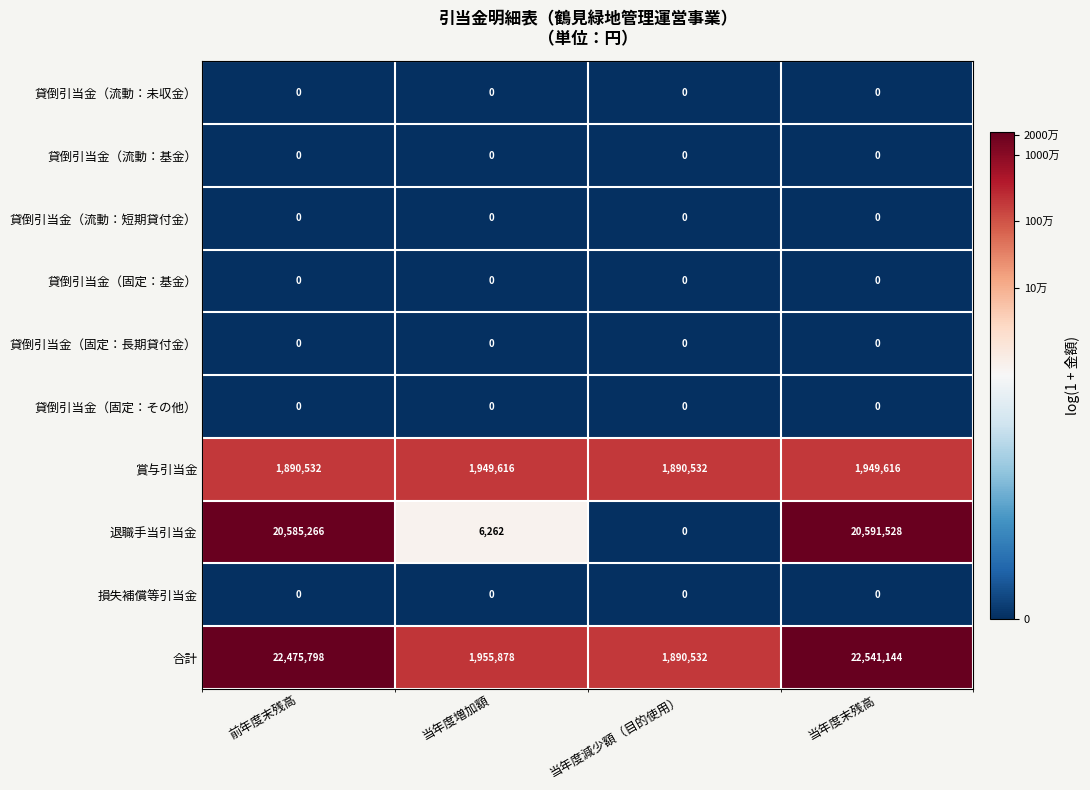

At which category does the chart reach its peak across all series?

当年度末残高